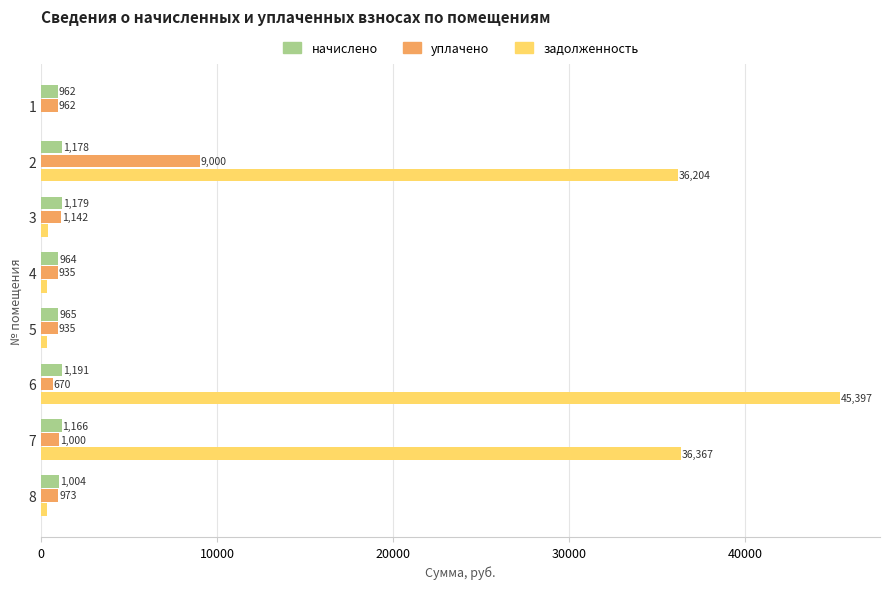

How many series are shown in this chart?

3